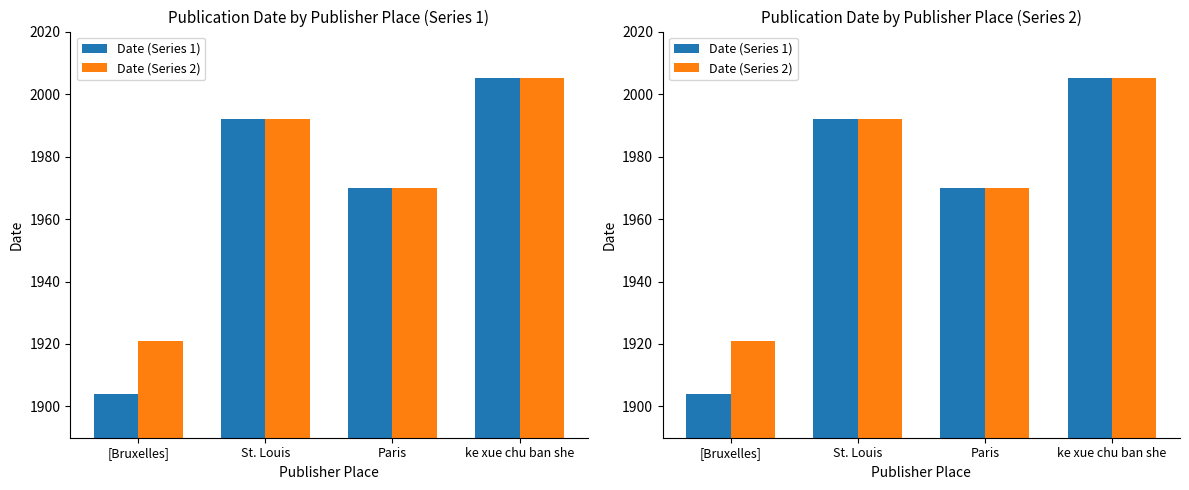

What is the average value of the Date (Series 2) series?

1972